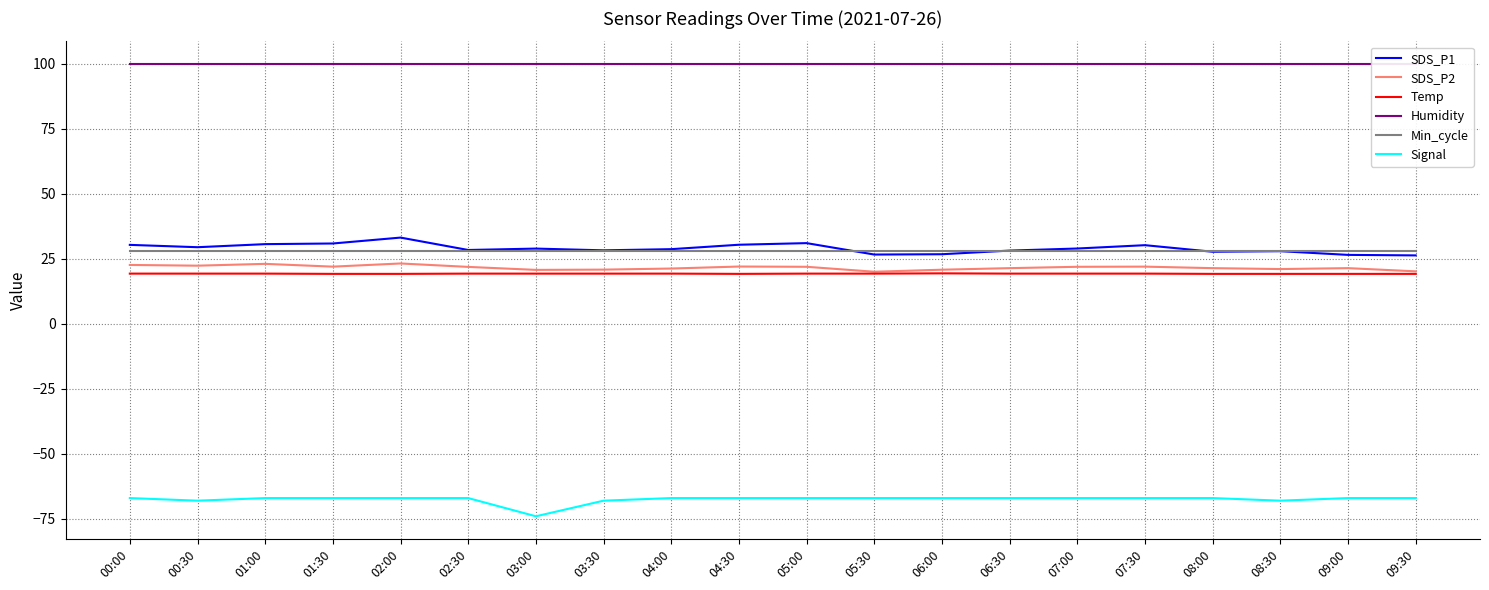

What is the total value across all series at 04:30?

132.5